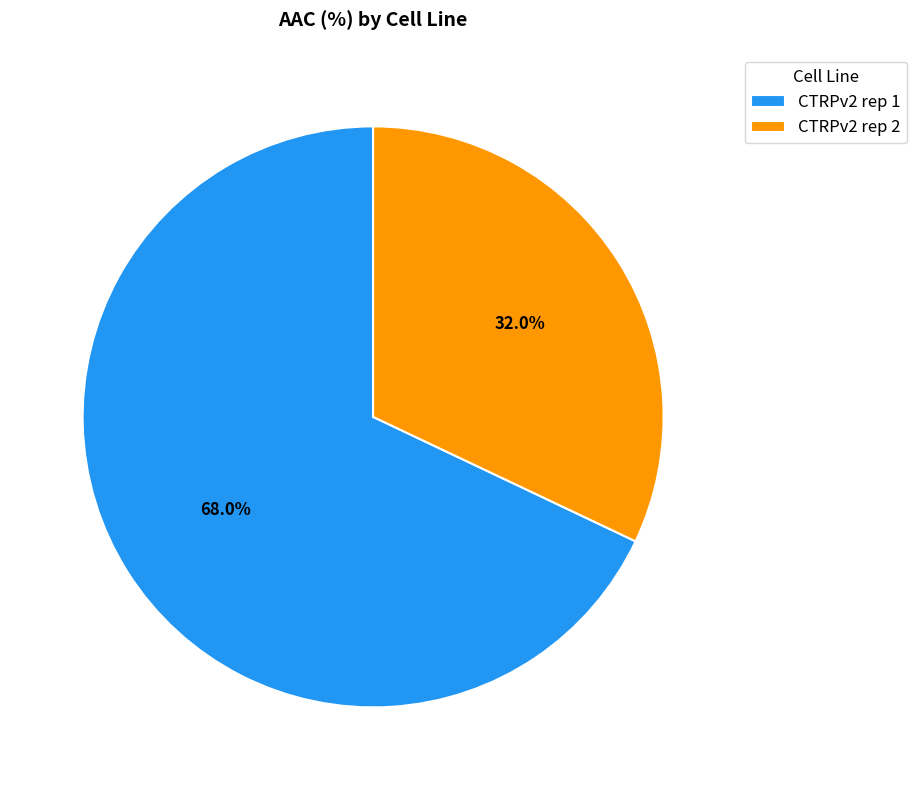

To the nearest percent, what is the difference between the largest and smallest slice percentages?

36%